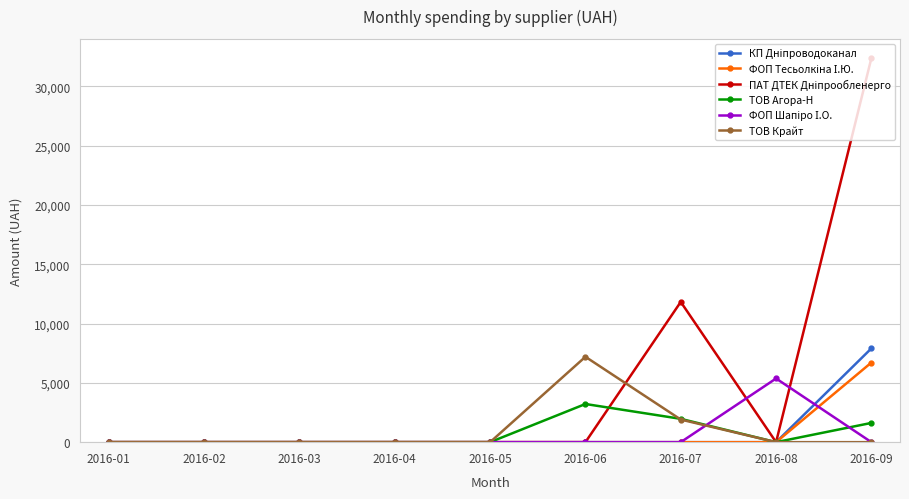

What is the spread (max minus min) of values at 2016-09?

32367.2